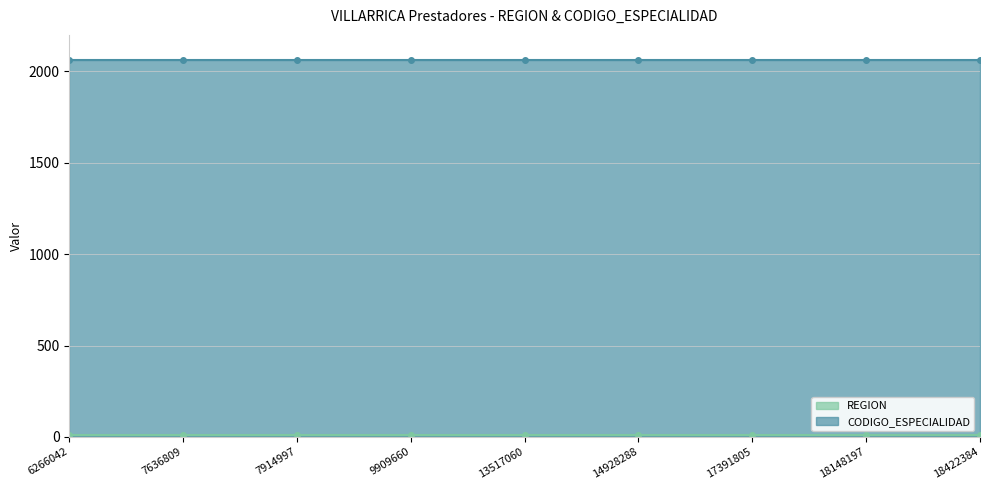

How many categories are shown in the chart?

9